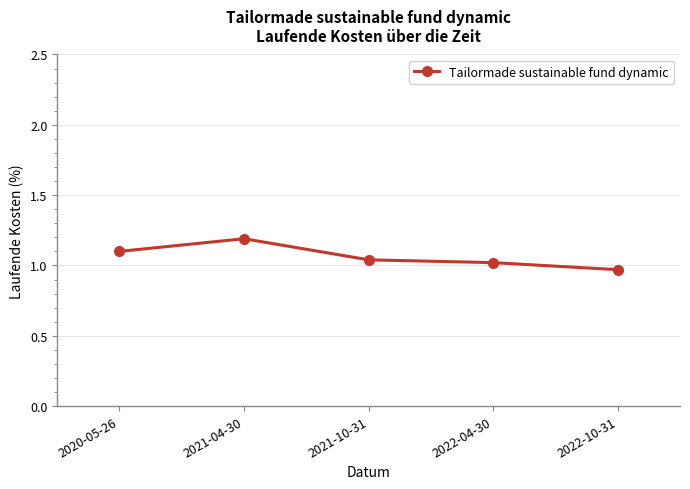

Read the value at 2021-04-30.

1.2